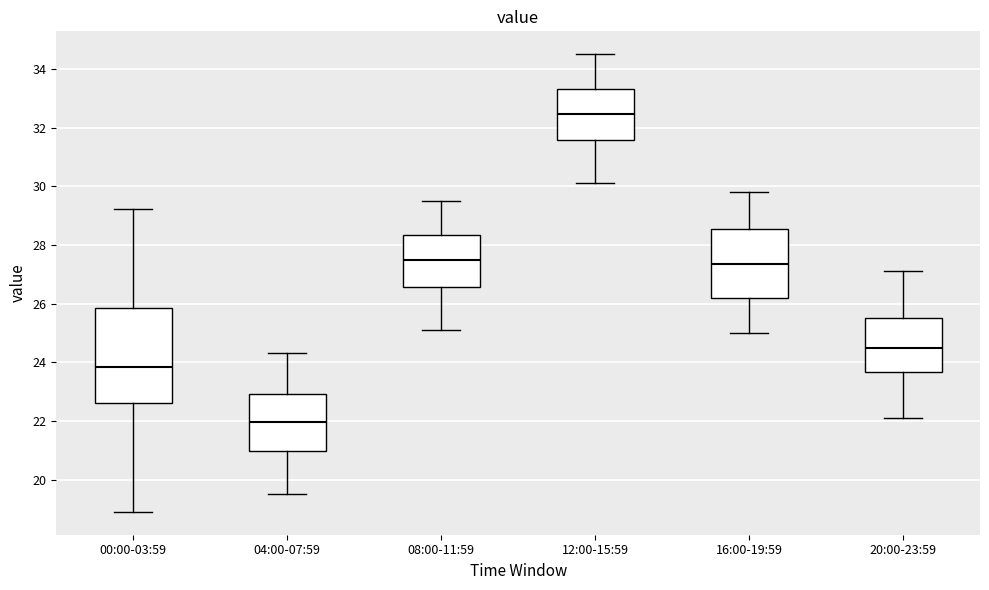

Which box's median line is the lowest?

04:00-07:59